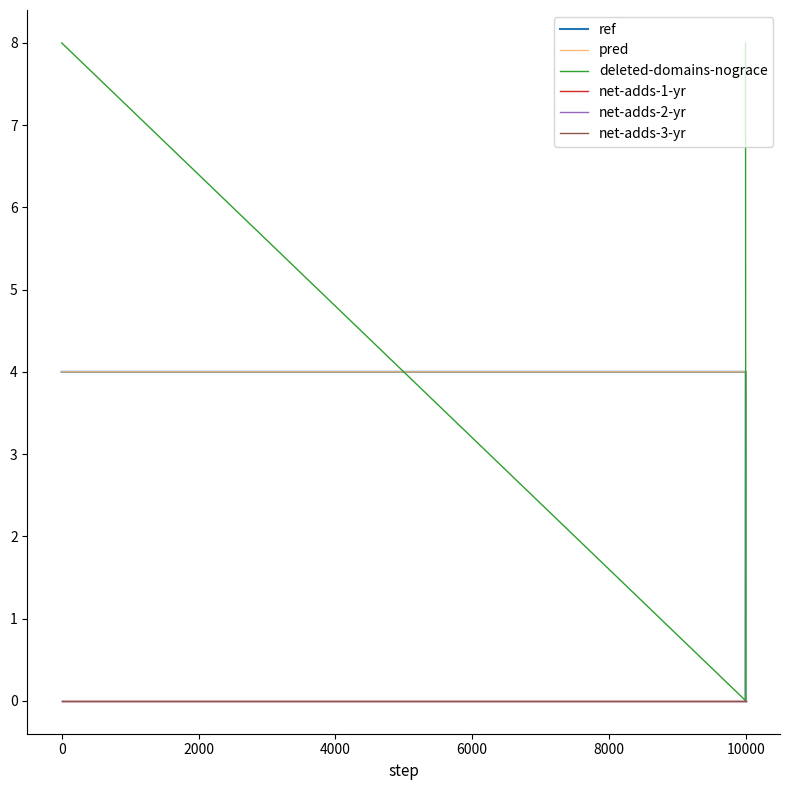

What is the sum of all ref values?

8